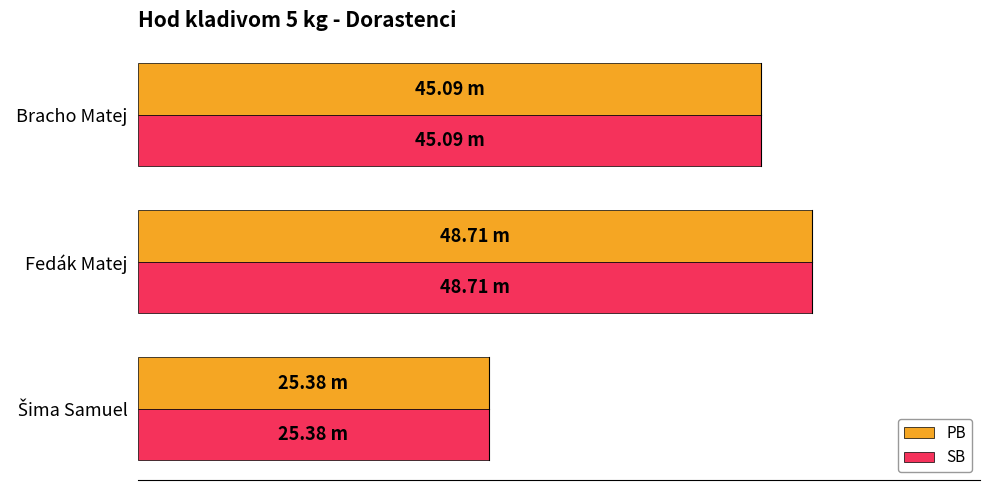

What is the difference between the second highest and minimum values in the PB series?

19.7